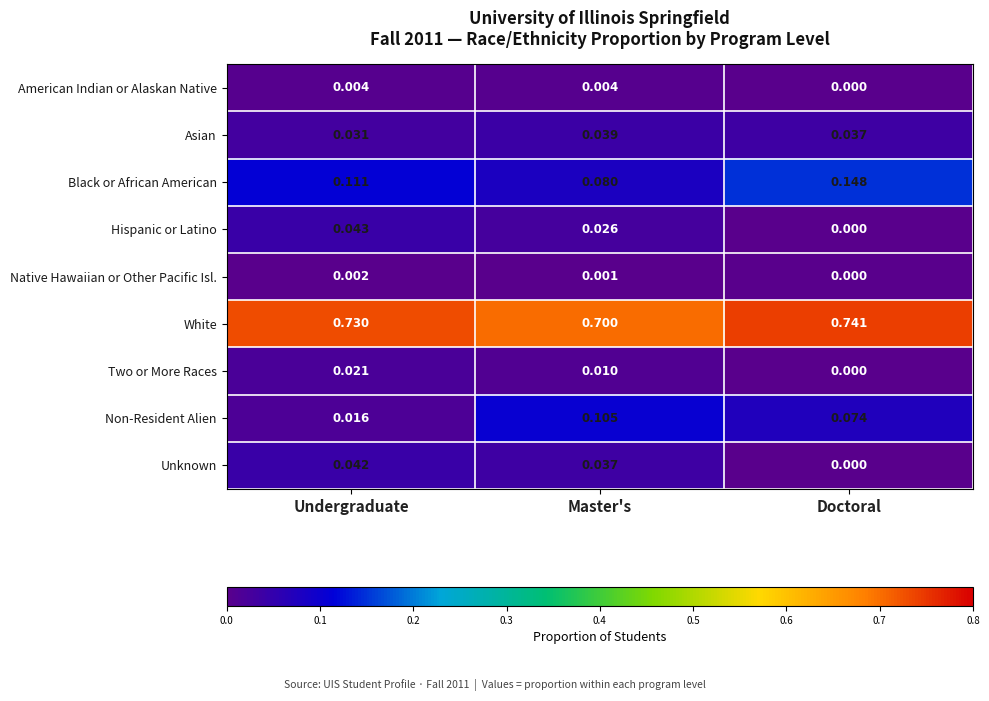

Where is American Indian or Alaskan Native nearest to the value 0?

Doctoral